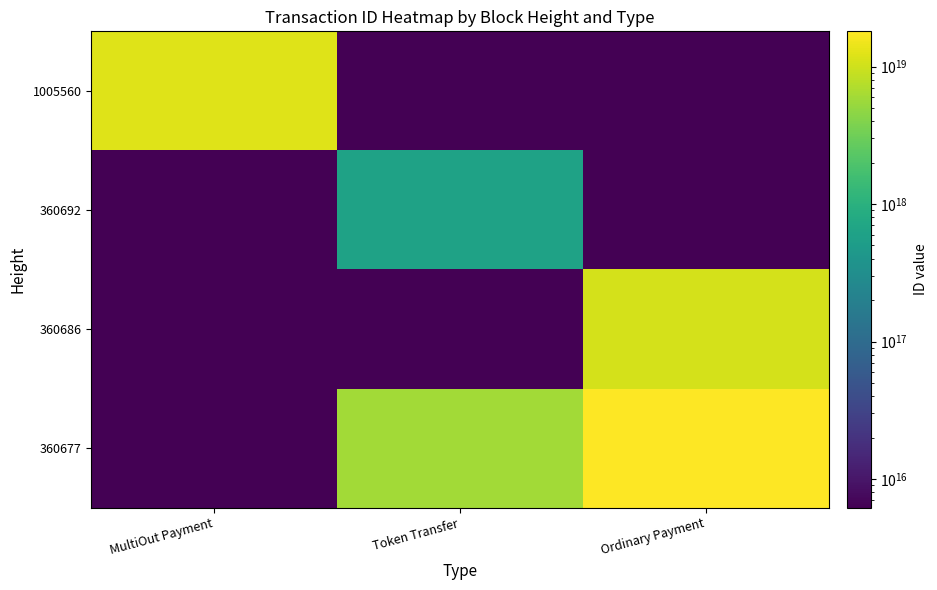

What is the spread (max minus min) of values at MultiOut Payment?

12154973532198920192